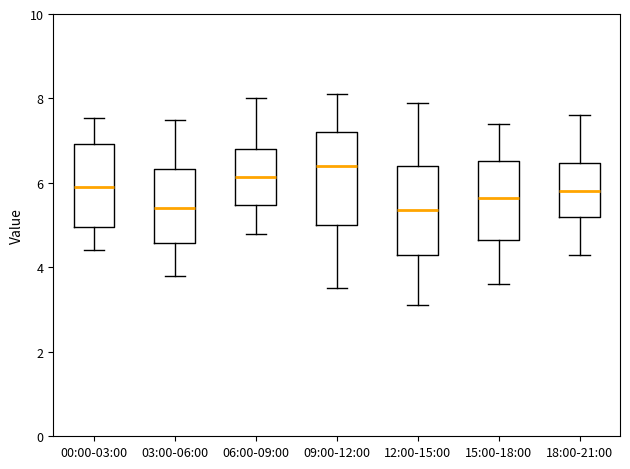

Reading left to right, read every box against the y-axis: the position of its median line, the range the box covers, and the ends of its whiskers. The values are not printed on the chart, so give them approximately, as read against the axis.

00:00-03:00: median 6.0, box 5.0 to 7.0, whiskers 4.4 to 7.6
03:00-06:00: median 5.4, box 4.6 to 6.4, whiskers 3.8 to 7.6
06:00-09:00: median 6.2, box 5.4 to 6.8, whiskers 4.8 to 8.0
09:00-12:00: median 6.4, box 5.0 to 7.2, whiskers 3.6 to 8.2
12:00-15:00: median 5.4, box 4.4 to 6.4, whiskers 3.2 to 8.0
15:00-18:00: median 5.6, box 4.6 to 6.6, whiskers 3.6 to 7.4
18:00-21:00: median 5.8, box 5.2 to 6.4, whiskers 4.4 to 7.6